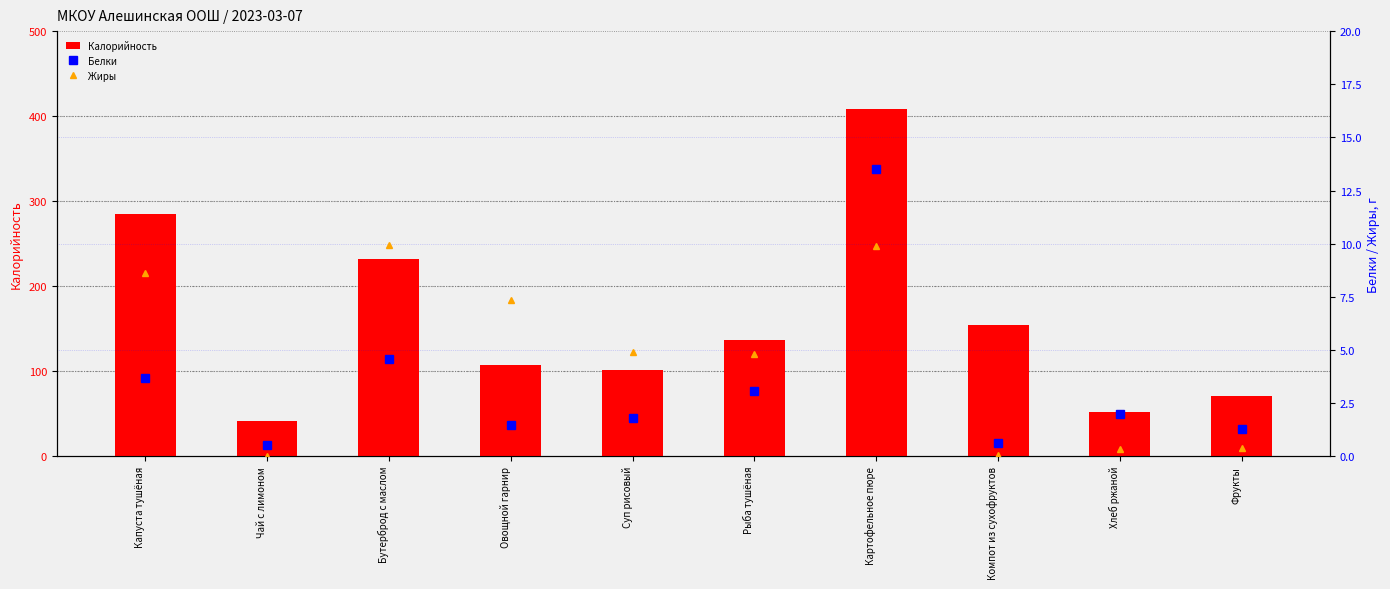

Which label corresponds to the smallest value in the chart?

Чай с лимоном